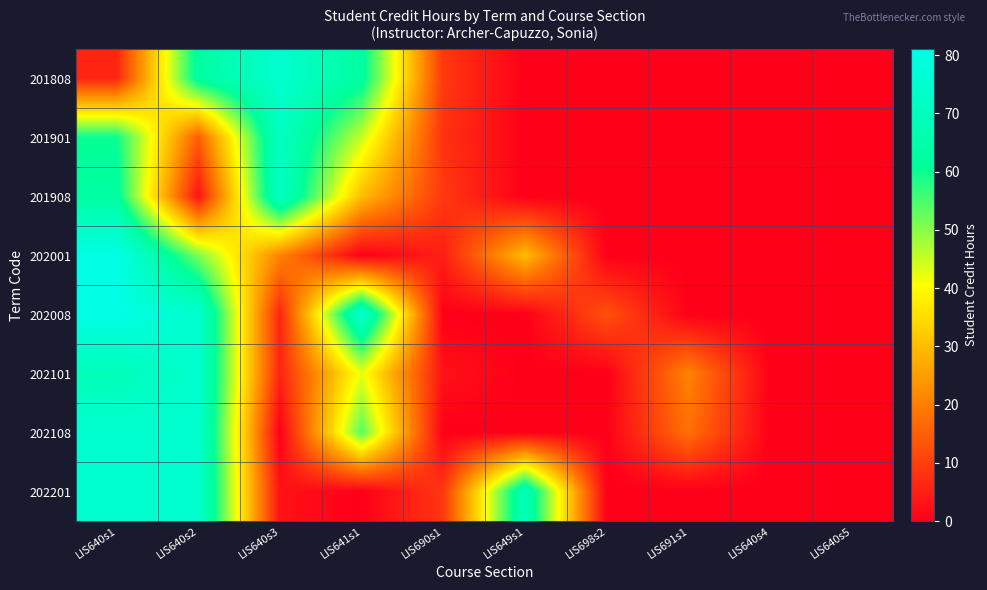

Which series changed the most between LIS649s1 and LIS640s4?

202201